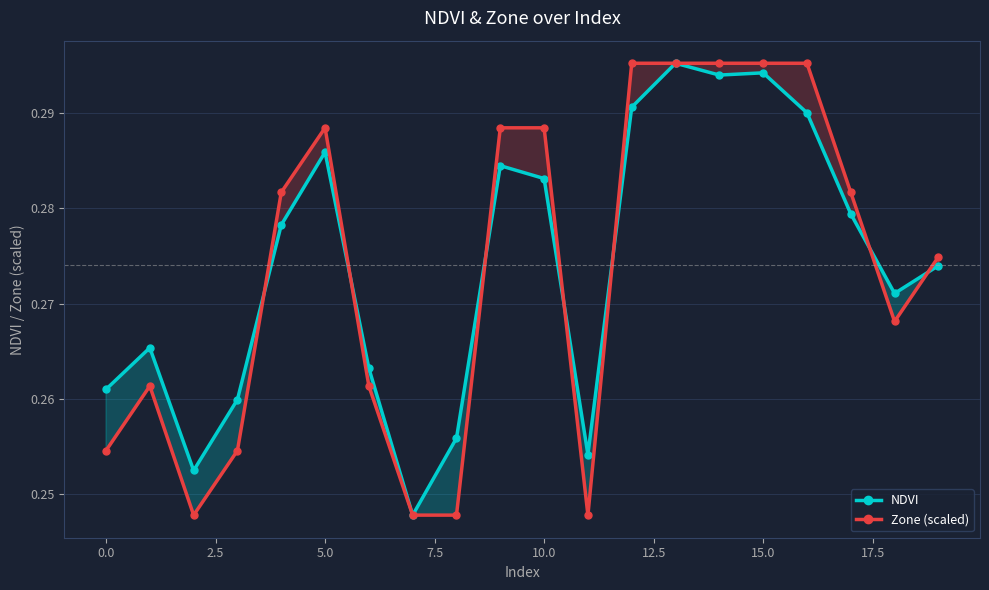

Count the number of data series in this chart.

2